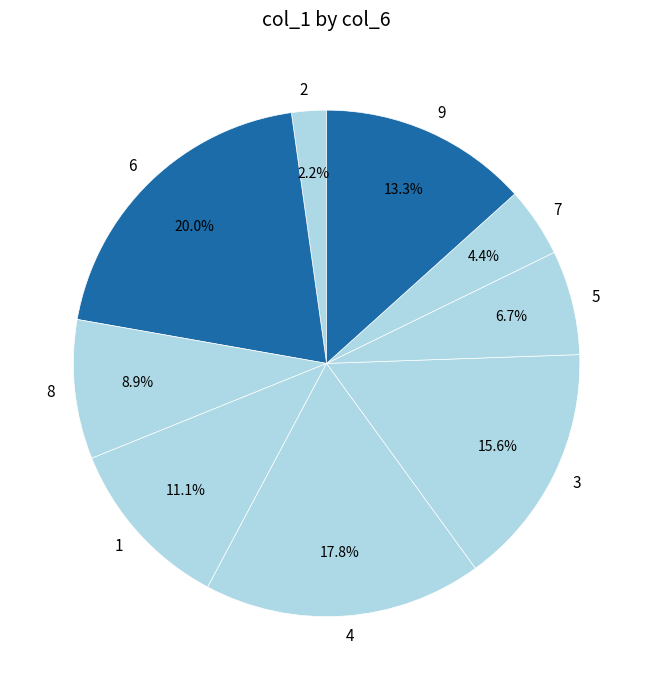

Approximately how many times larger is the value at 8 compared to 7?

2.0